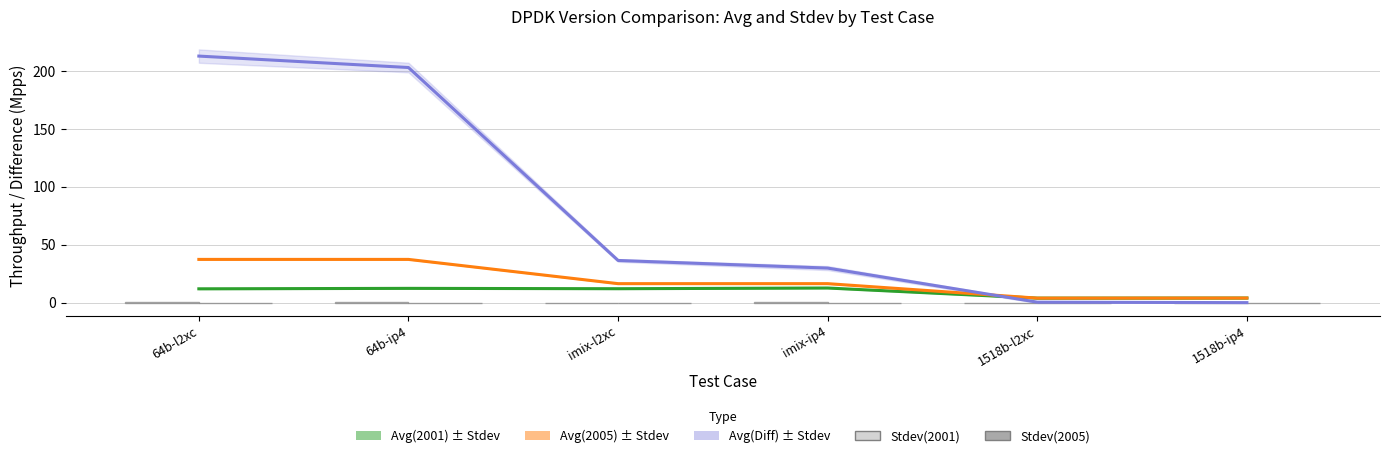

Which series has the widest spread of values?

Avg(Diff)